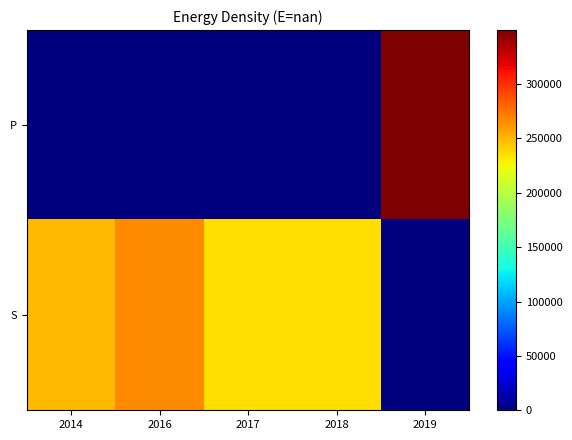

Reading left to right, list all the values displayed in this chart.

P: 2014=0	2016=0	2017=0	2018=0	2019=349647
S: 2014=249904	2016=265753	2017=234967	2018=235984	2019=0